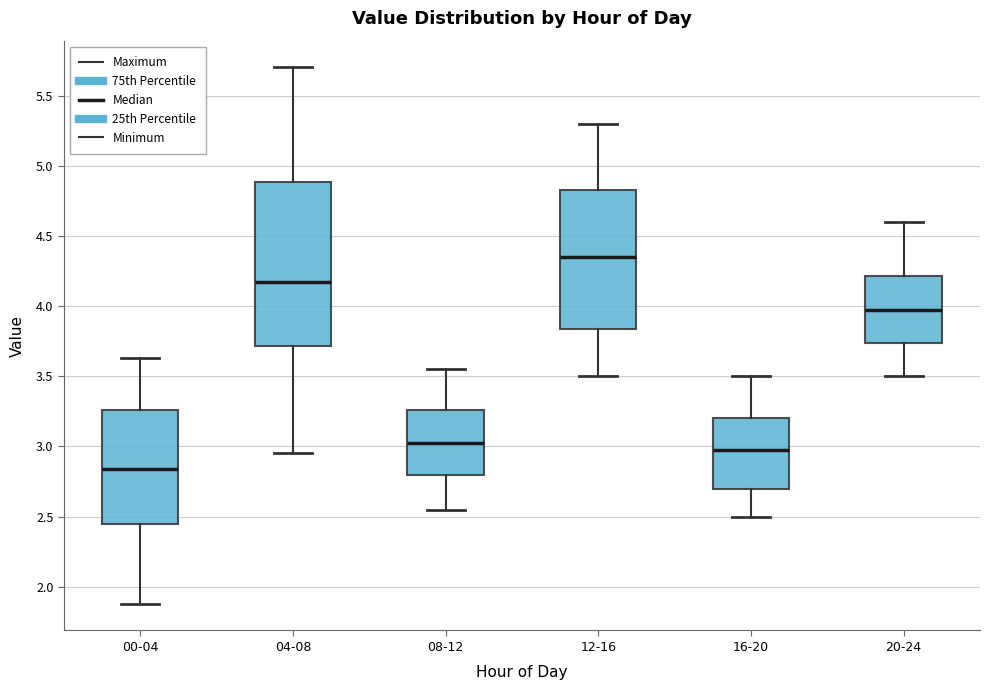

Which box's median line is the highest?

12-16